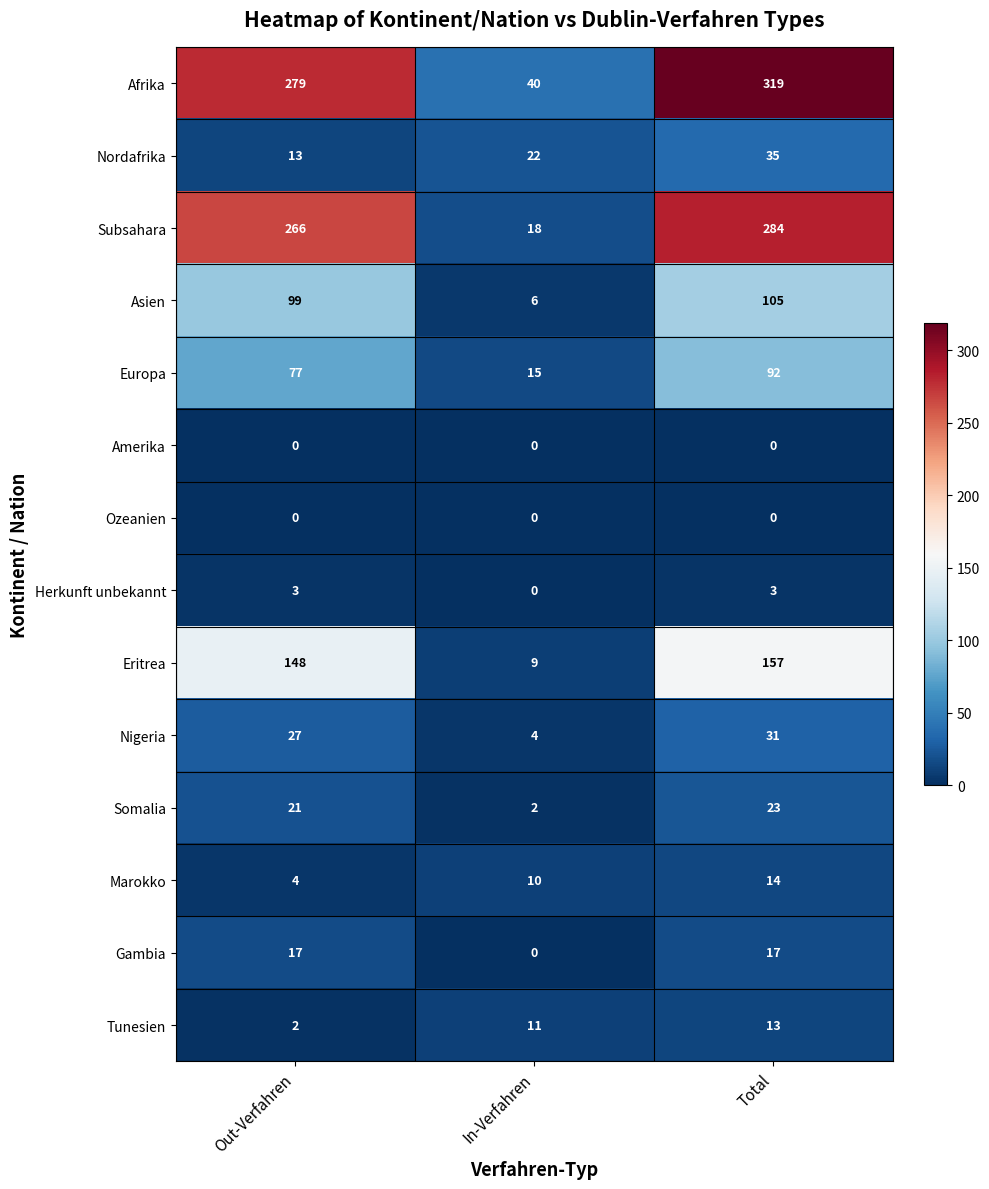

List the series in order of their peak value, lowest first.

Amerika, Ozeanien, Herkunft unbekannt, Tunesien, Marokko, Gambia, Somalia, Nigeria, Nordafrika, Europa, Asien, Eritrea, Subsahara, Afrika